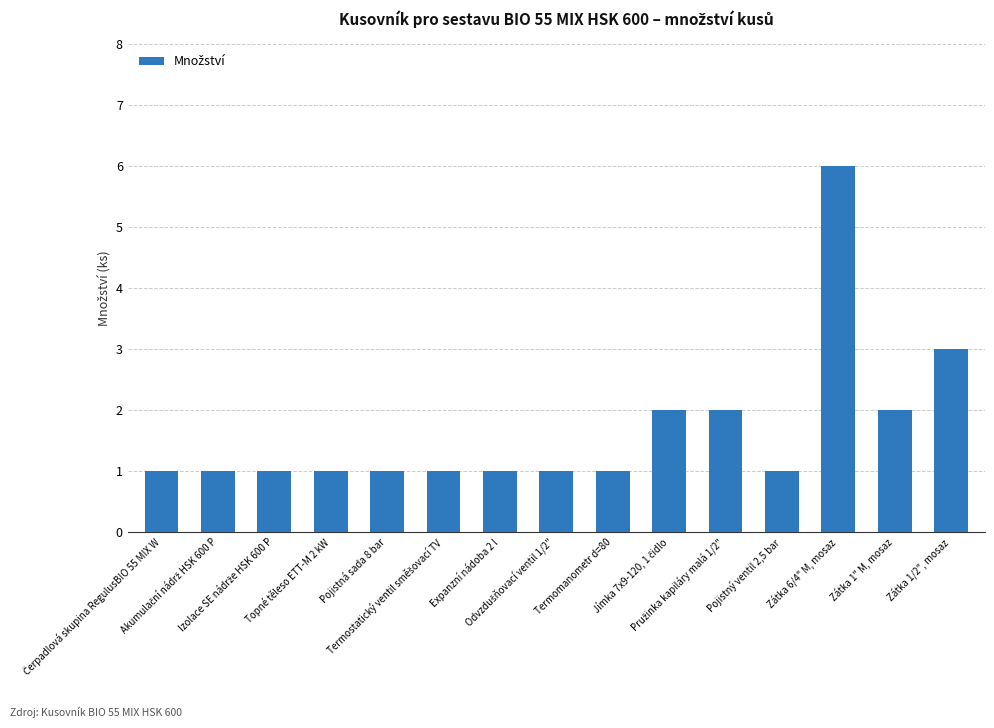

What is the maximum value shown in the chart?

6